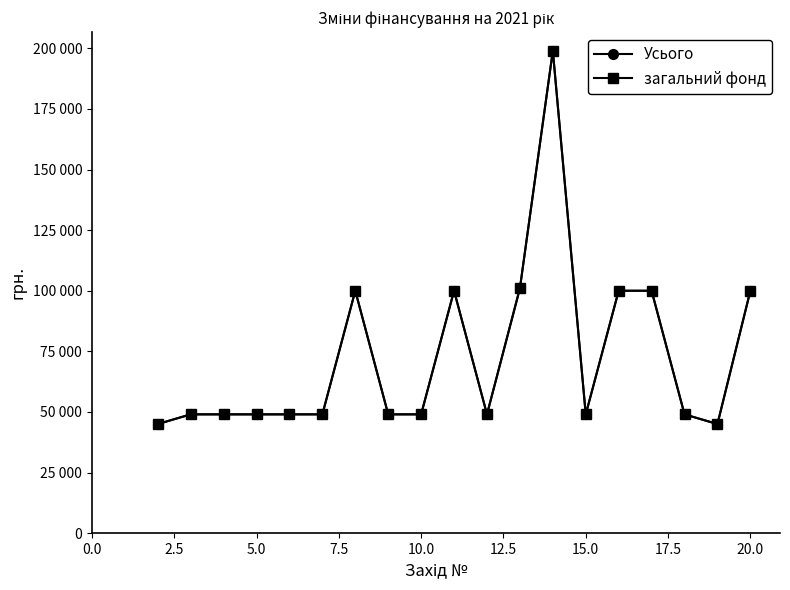

Is this an area chart (filled region under the line)?

No